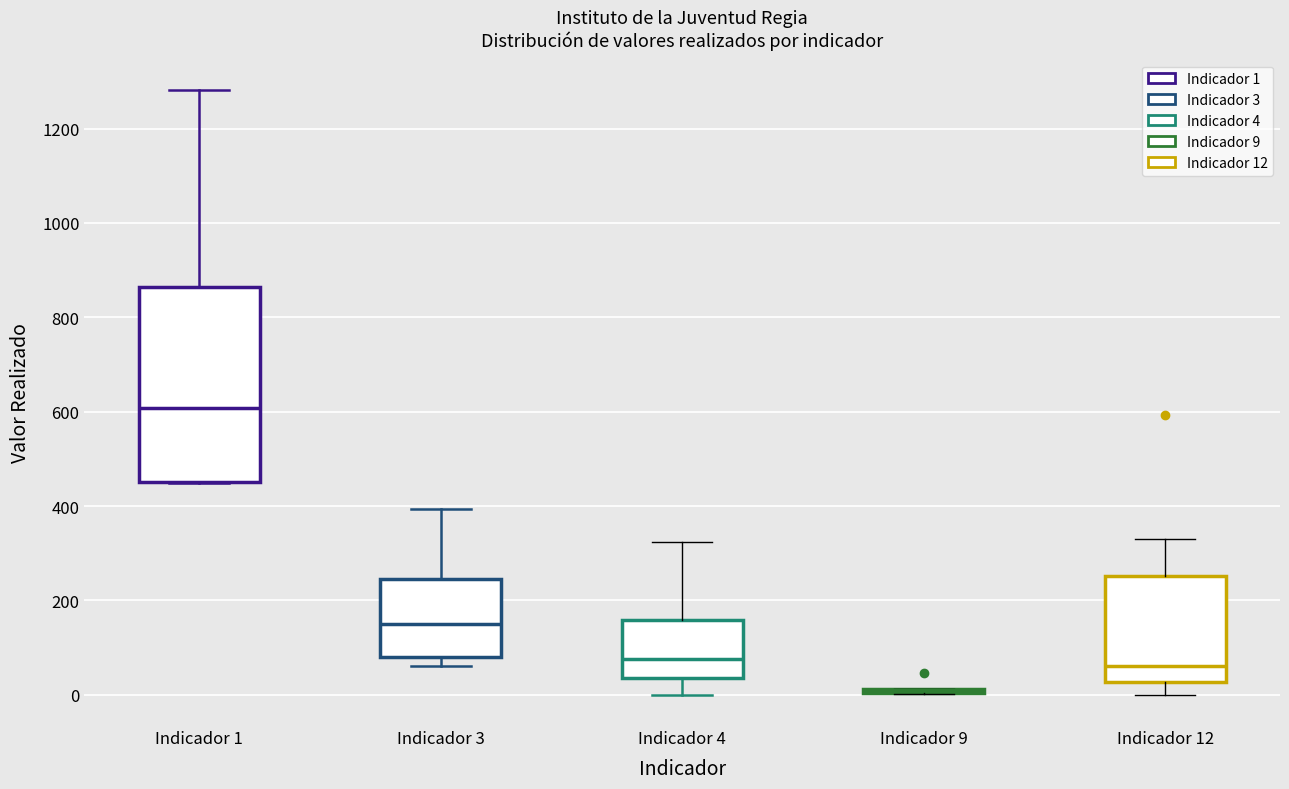

Reading left to right, read every box against the y-axis: the position of its median line, the range the box covers, and the ends of its whiskers. The values are not printed on the chart, so give them approximately, as read against the axis.

Indicador 1: median 600, box 460 to 860, whiskers 440 to 1280
Indicador 3: median 160, box 80 to 240, whiskers 60 to 400
Indicador 4: median 80, box 40 to 160, whiskers 0 to 320
Indicador 9: box collapsed to a line at 20, whiskers 0 to 20
Indicador 12: median 60, box 20 to 260, whiskers 0 to 340